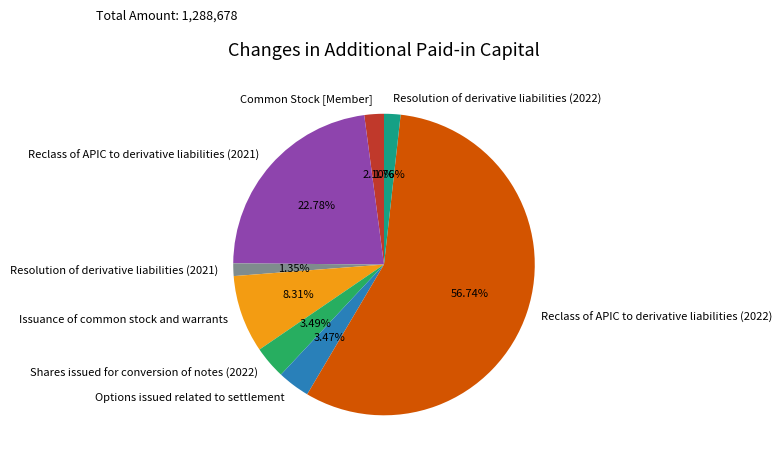

Is it true that Shares issued for conversion of notes (2022) is 3% of the pie?

True